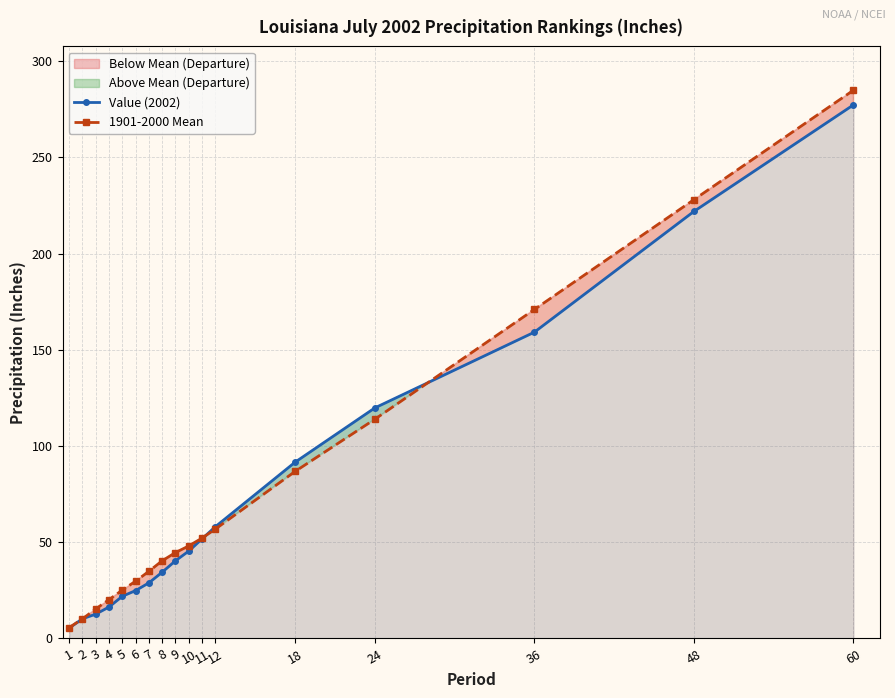

Rank the series at 36 from highest to lowest value.

1901-2000 Mean, Value (2002)